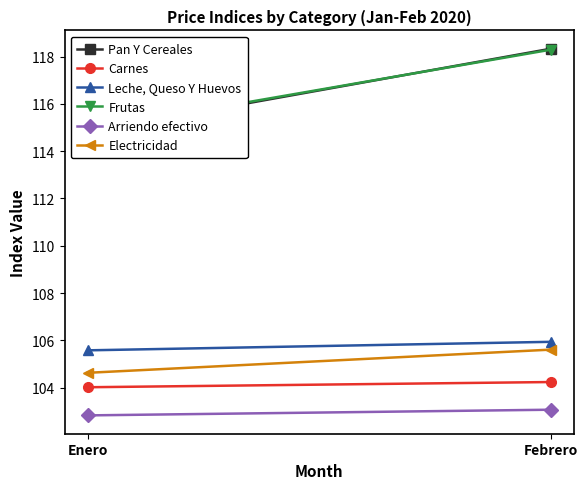

At Febrero, list the series in order from largest to smallest.

Pan Y Cereales, Frutas, Leche, Queso Y Huevos, Electricidad, Carnes, Arriendo efectivo